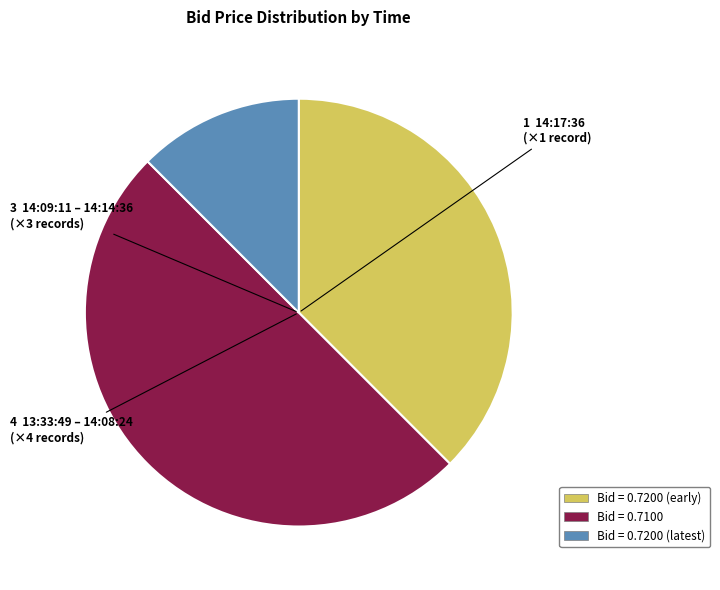

Count the number of slices in the pie.

3